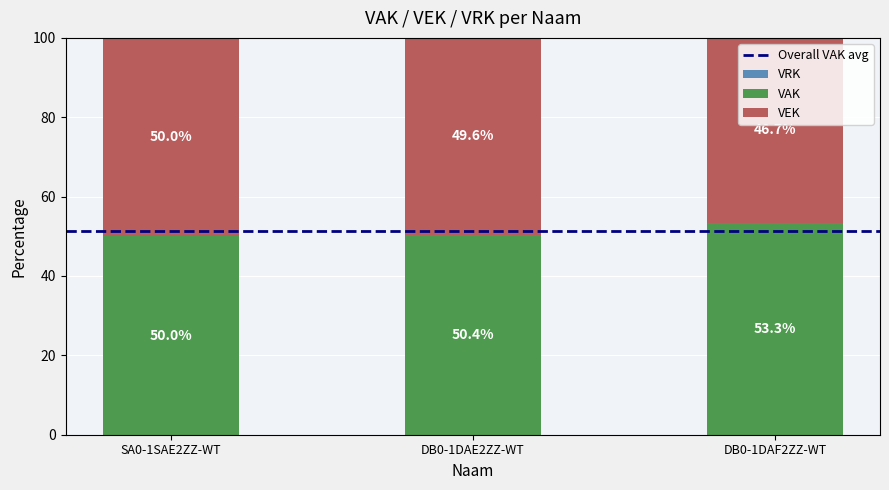

Does the chart contain any negative values?

No